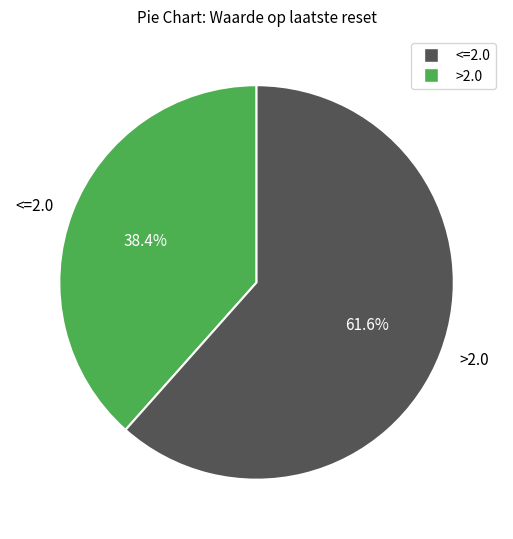

Between <=2.0 and >2.0, which is larger?

>2.0